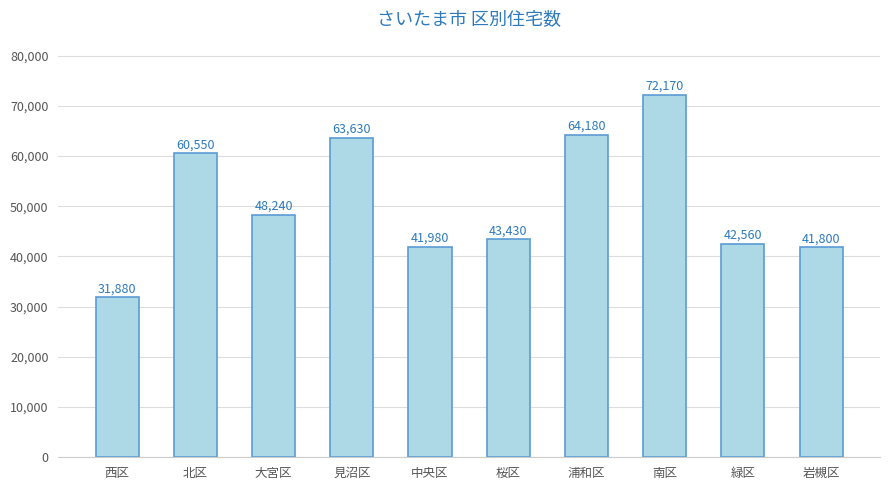

Approximately how many times larger is the value at 西区 compared to 南区?

0.4